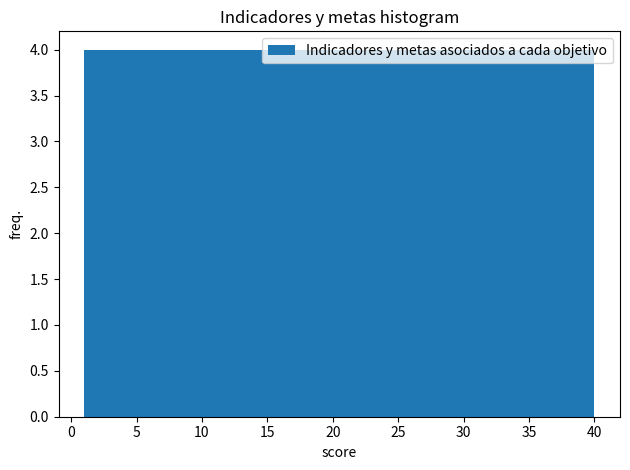

Reading left to right, transcribe this chart: for each bar, give the range it covers on the x-axis and its height. Neither the bar edges nor the heights are printed on the chart, so give them approximately, as read against the axes.

1.0 to 4.9: 4
4.9 to 8.8: 4
8.8 to 12.7: 4
12.7 to 16.6: 4
16.6 to 20.5: 4
20.5 to 24.4: 4
24.4 to 28.3: 4
28.3 to 32.2: 4
32.2 to 36.1: 4
36.1 to 40.0: 4